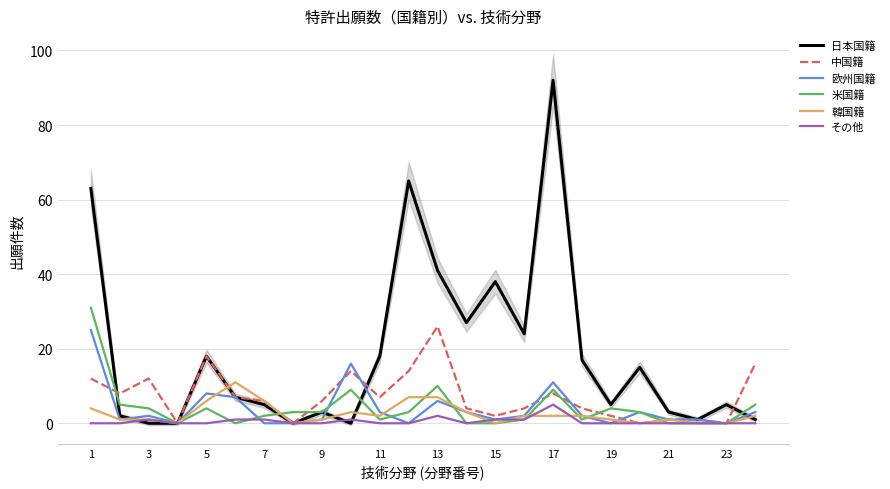

Is it true that 欧州国籍 equals 1 at 9?

True